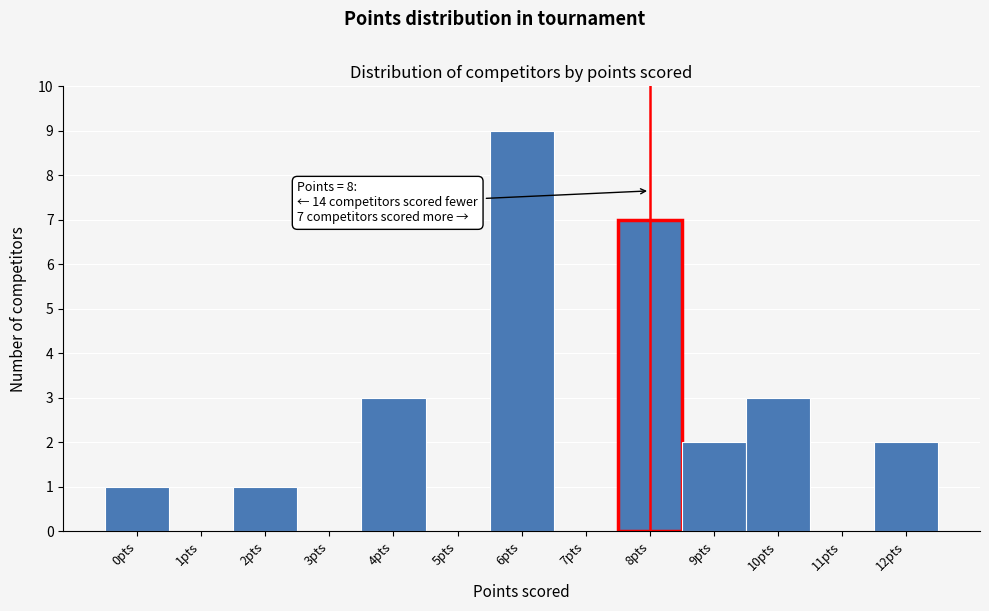

Which range on the x-axis has the tallest bar?

5.5 to 6.5